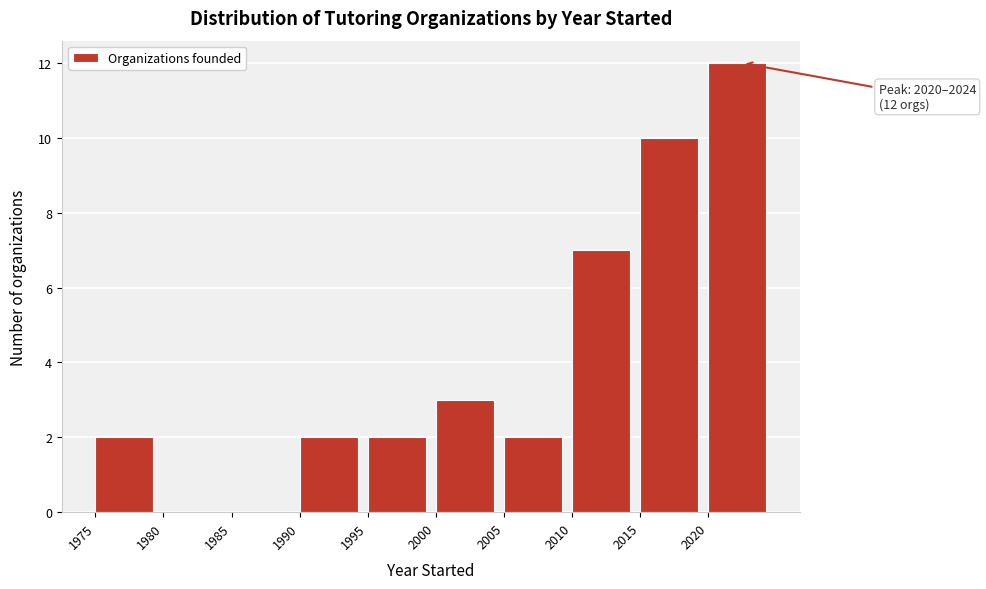

Which range on the x-axis has the tallest bar?

2020 to 2025